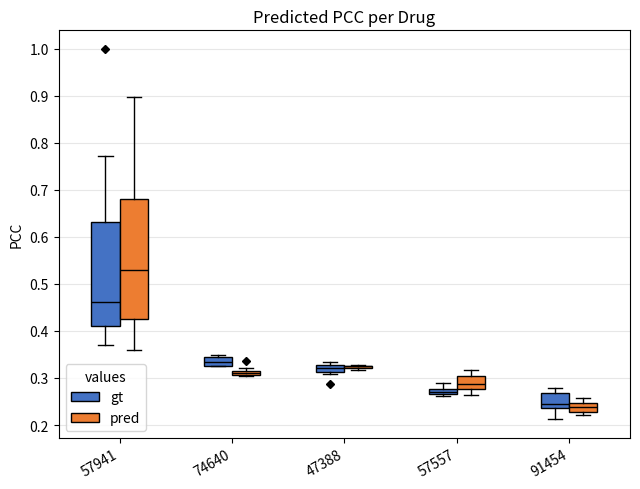

Which box is the tallest, from its lower edge to its upper edge?

57941 (pred)